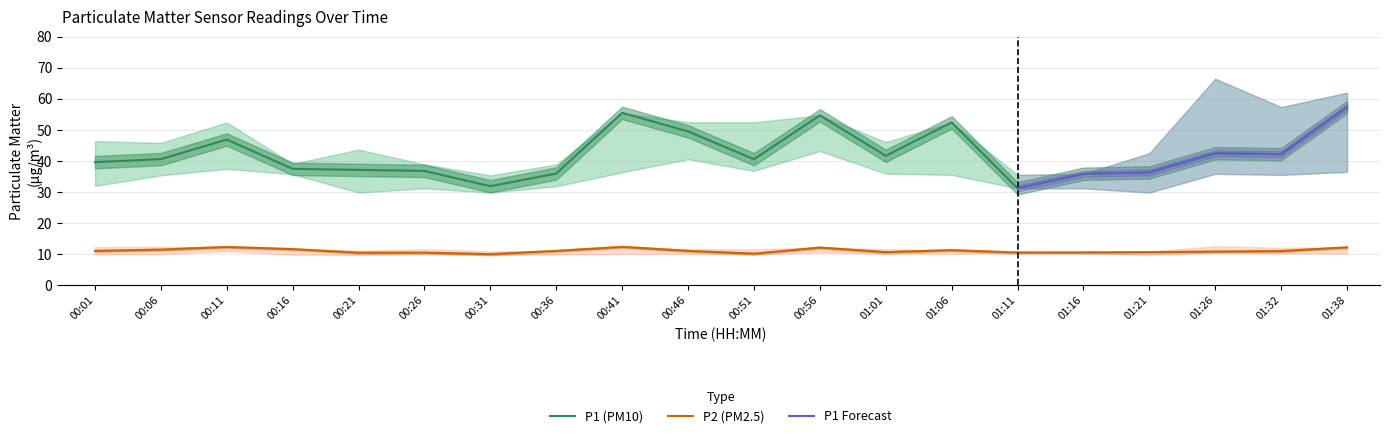

The P1_lower series shows 29.8 at 00:31. True or false?

True